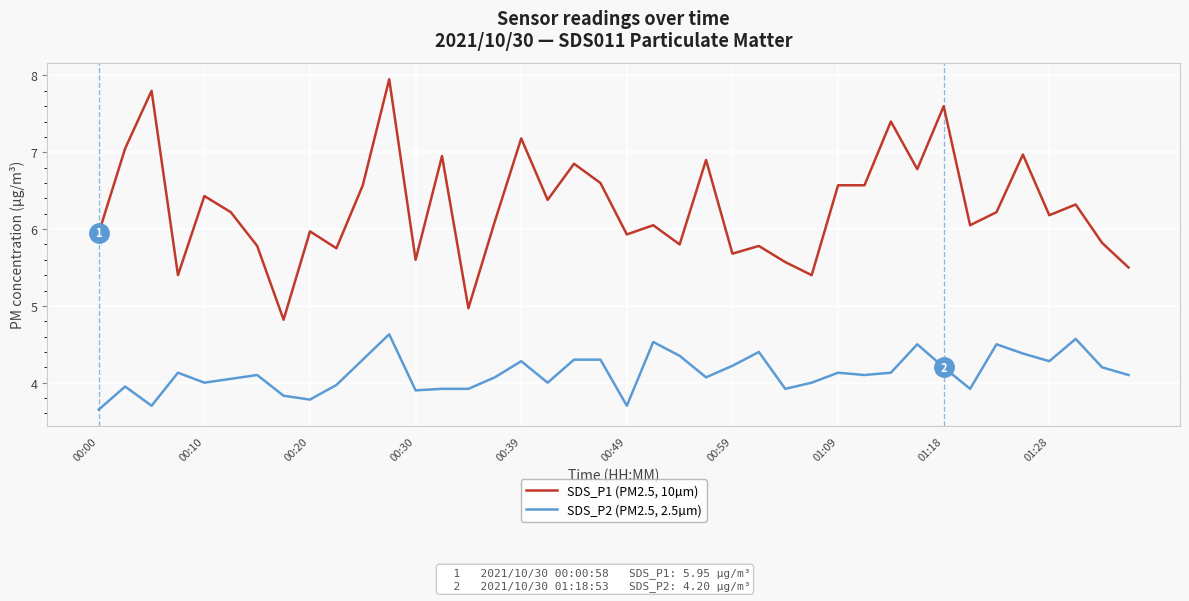

Which series has the largest total across all categories?

SDS_P1 (PM2.5, 10µm)